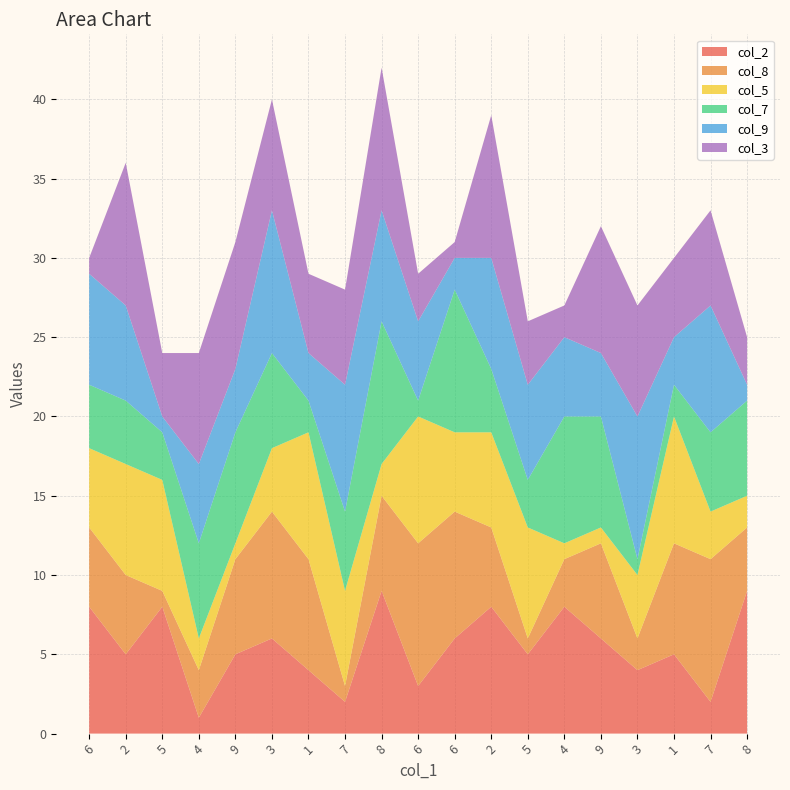

Reading left to right, transcribe all the data shown in this chart.

col_2: 8	5	8	1	5	6	4	2	9	3	6	8	5	8	6	4	5	2	9
col_8: 5	5	1	3	6	8	7	1	6	9	8	5	1	3	6	2	7	9	4
col_5: 5	7	7	2	1	4	8	6	2	8	5	6	7	1	1	4	8	3	2
col_7: 4	4	3	6	7	6	2	5	9	1	9	4	3	8	7	1	2	5	6
col_9: 7	6	1	5	4	9	3	8	7	5	2	7	6	5	4	9	3	8	1
col_3: 1	9	4	7	8	7	5	6	9	3	1	9	4	2	8	7	5	6	3